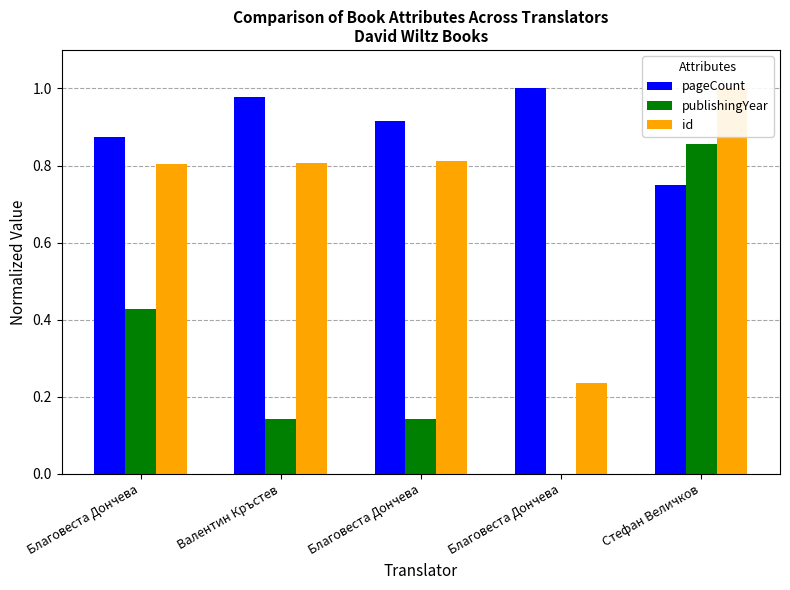

Which category has the lowest value in the pageCount series?

Стефан Величков